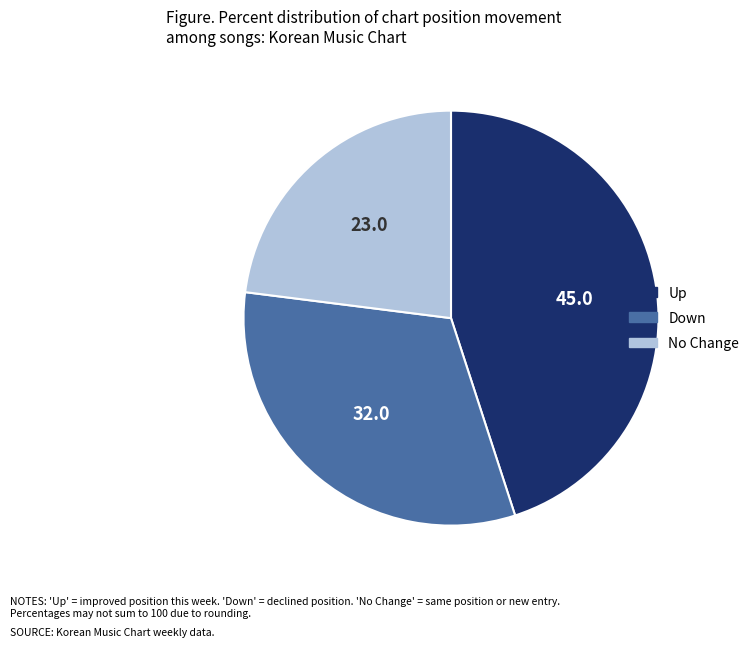

Is there any slice that represents more than half of the pie?

No